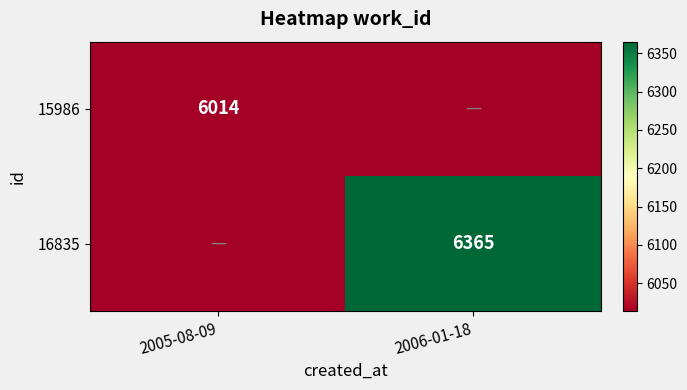

What is the maximum value shown in the chart?

6365